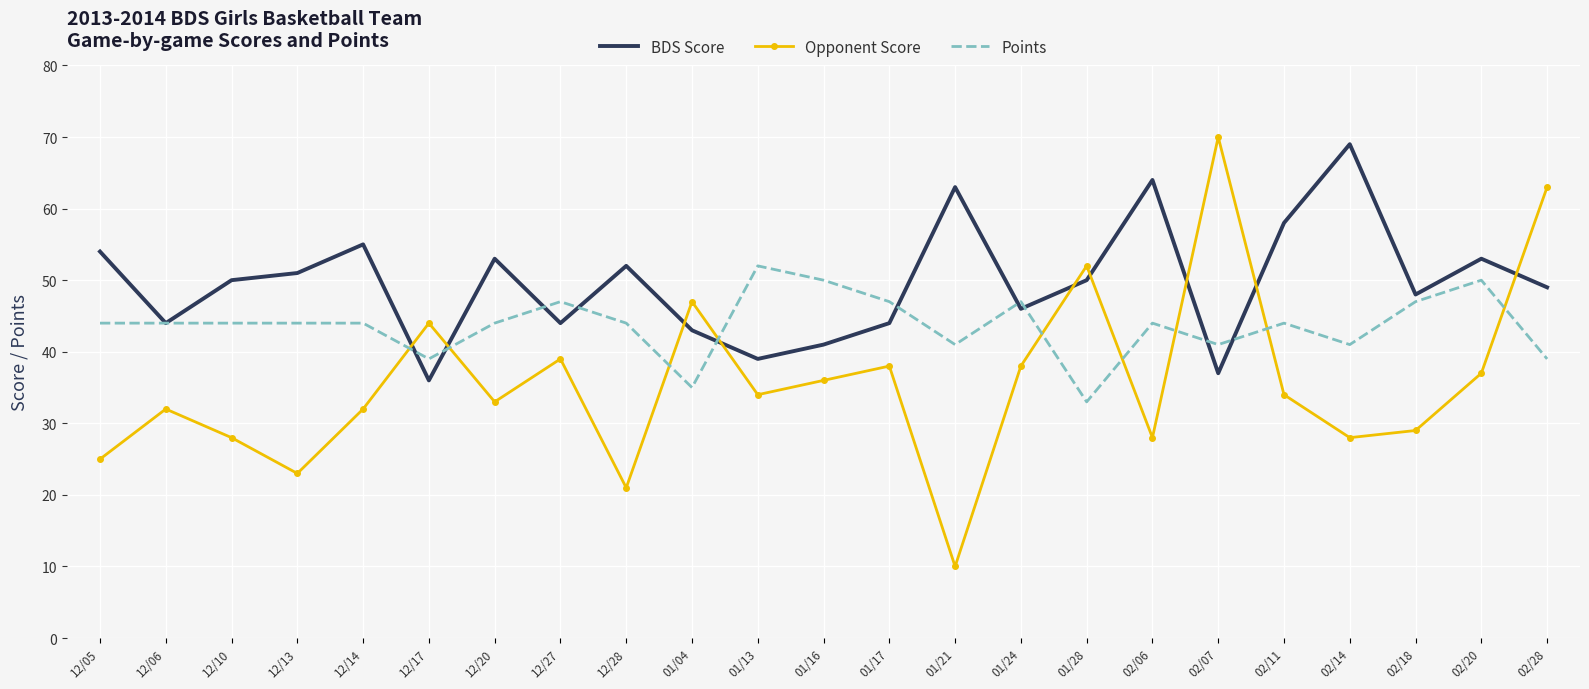

How many interior local peaks does the Opponent Score series have?

7